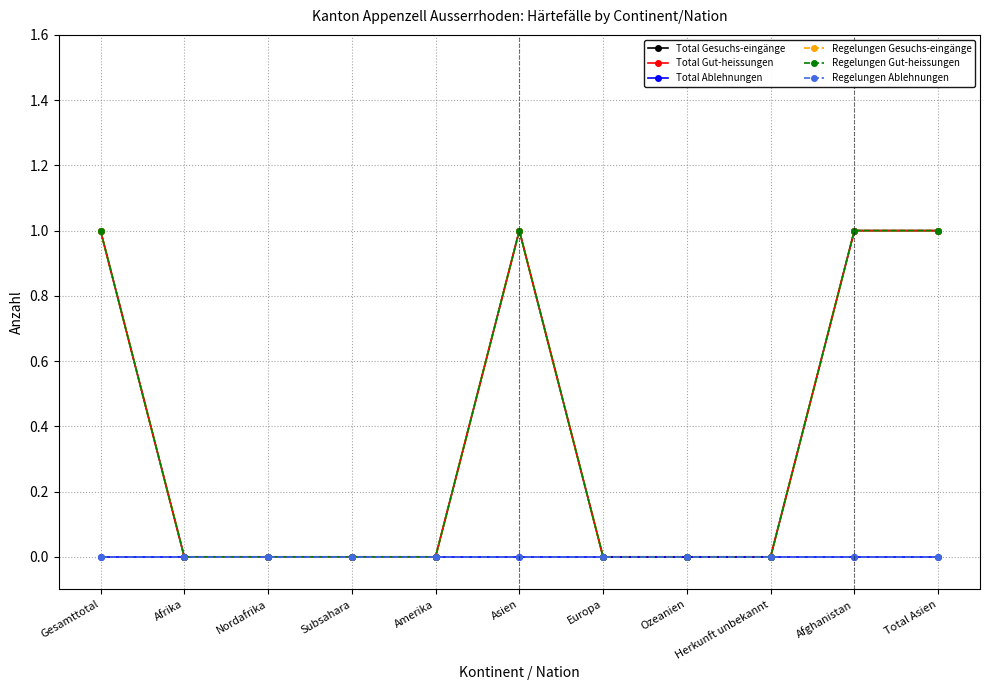

How many lines are shown in the chart?

6